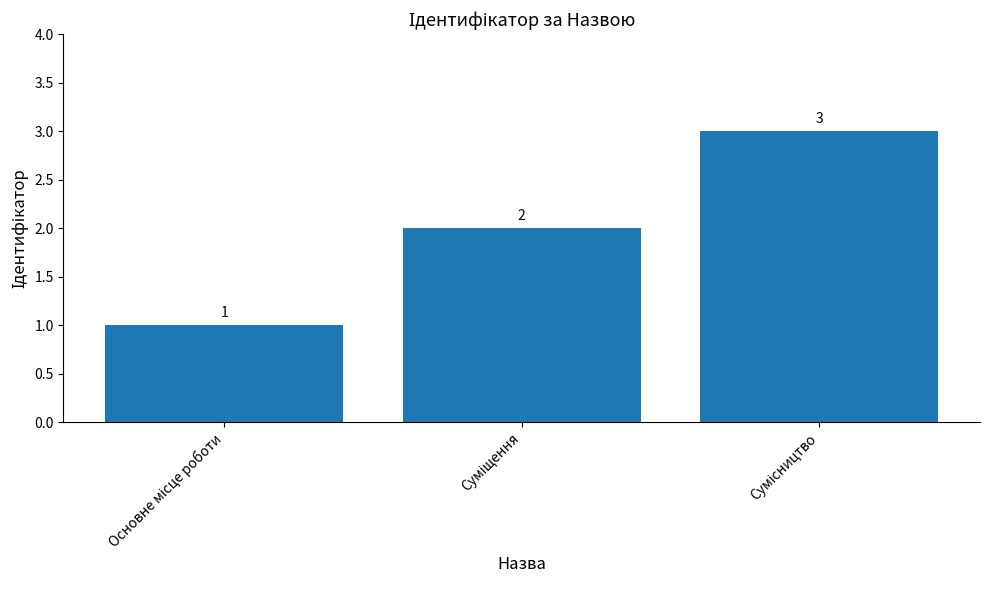

What is the value of the 1st bar from the left?

1